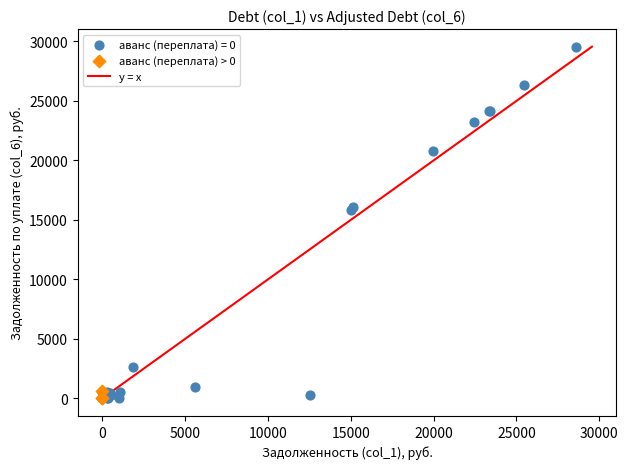

Which series contains the highest Y value?

аванс (переплата) = 0